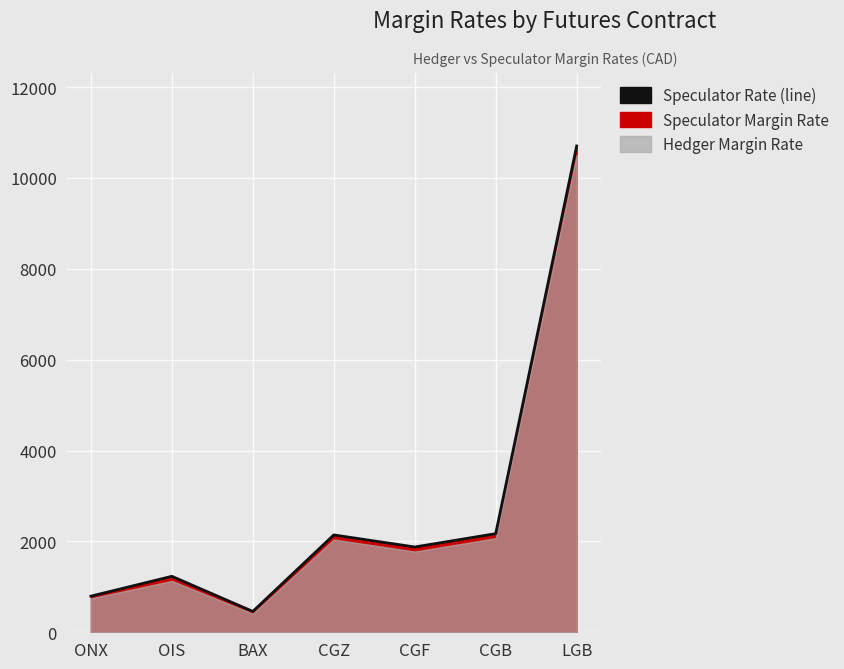

Reading left to right, what are all the values shown in this chart?

ONX=795	OIS=1232	BAX=459	CGZ=2143	CGF=1877	CGB=2171	LGB=10704